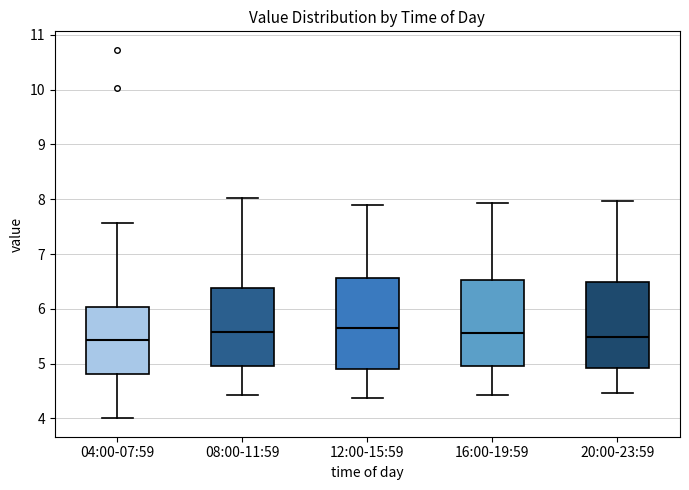

Reading left to right, transcribe this box plot: for each box, give where its median line is, the range the box spans, and where its two whiskers end, as read against the y-axis. The values are not printed on the chart, so give them approximately, as read against the axis.

04:00-07:59: median 5.4, box 4.8 to 6.0, whiskers 4.0 to 7.6
08:00-11:59: median 5.6, box 5.0 to 6.4, whiskers 4.4 to 8.0
12:00-15:59: median 5.7, box 4.9 to 6.6, whiskers 4.4 to 7.9
16:00-19:59: median 5.6, box 5.0 to 6.5, whiskers 4.4 to 7.9
20:00-23:59: median 5.5, box 4.9 to 6.5, whiskers 4.5 to 8.0